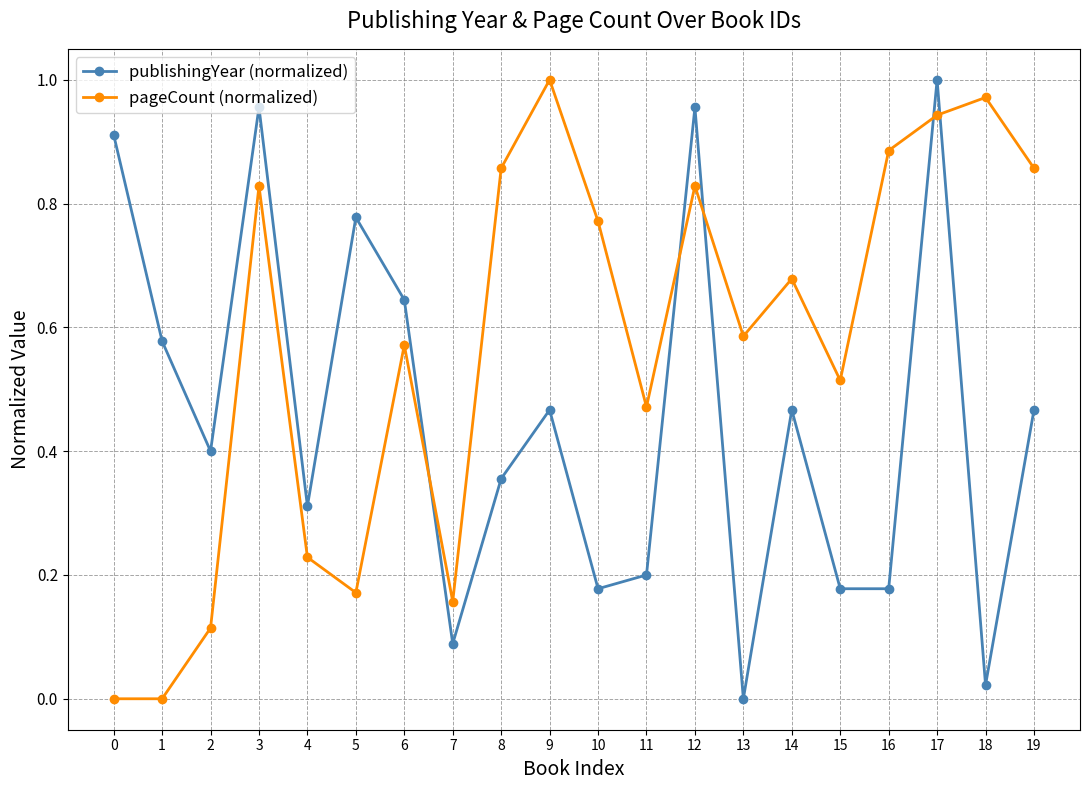

How many series are shown in this chart?

2